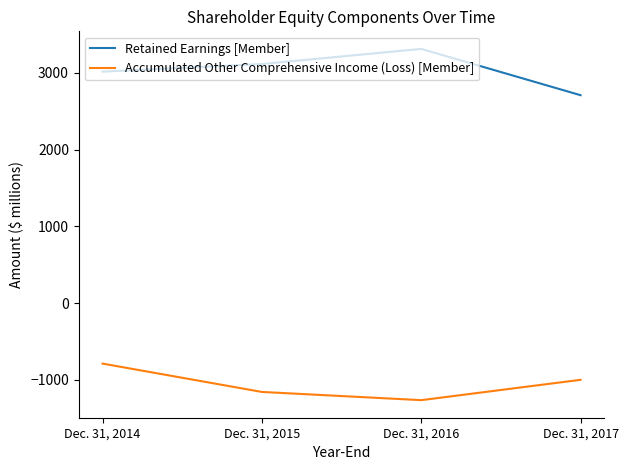

True or false: Accumulated Other Comprehensive Income (Loss) [Member] has a value of -530 at Dec. 31, 2015.

False